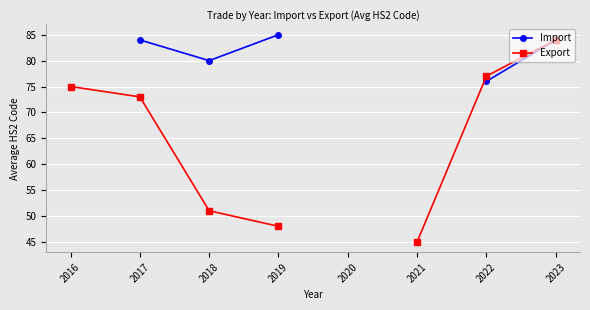

True or false: Import and Export cross at least once.

False